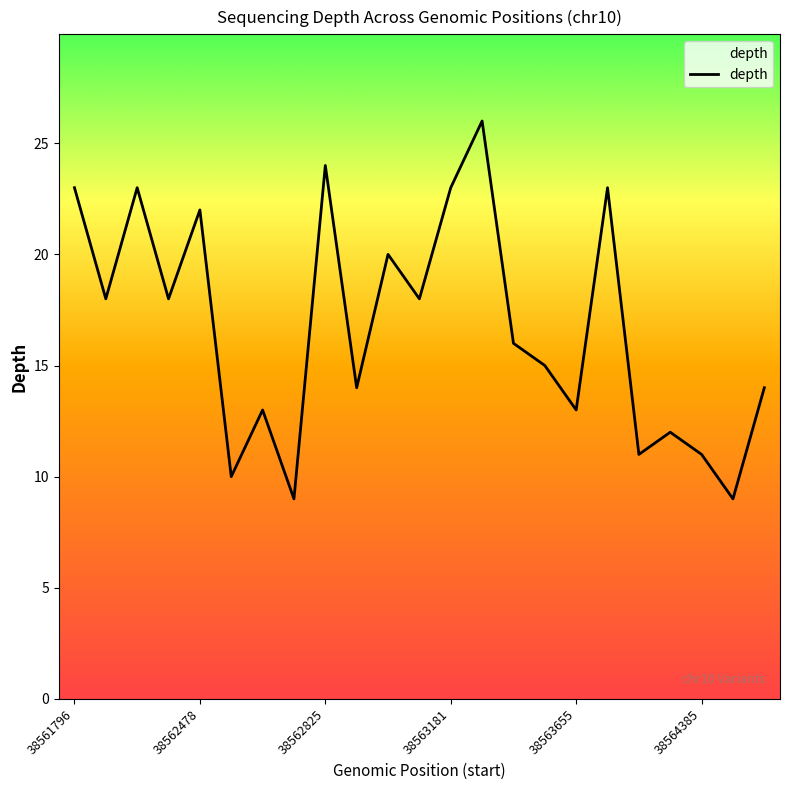

What is the maximum value shown in the chart?

26